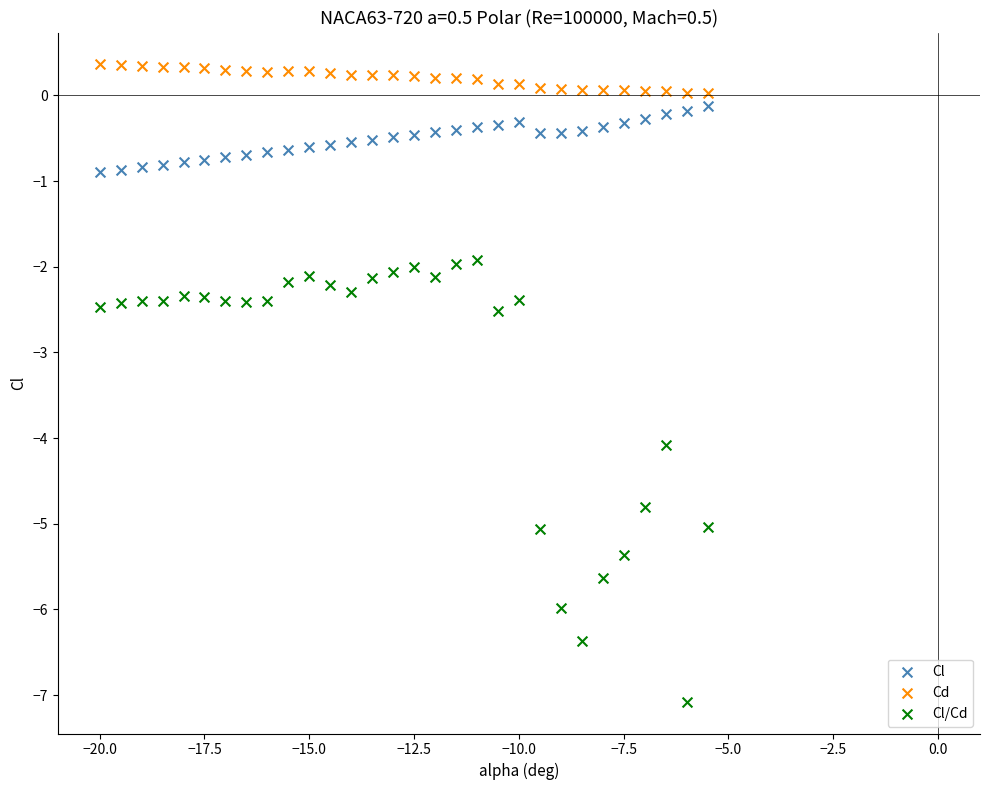

Which series reaches the maximum Y coordinate?

Cd